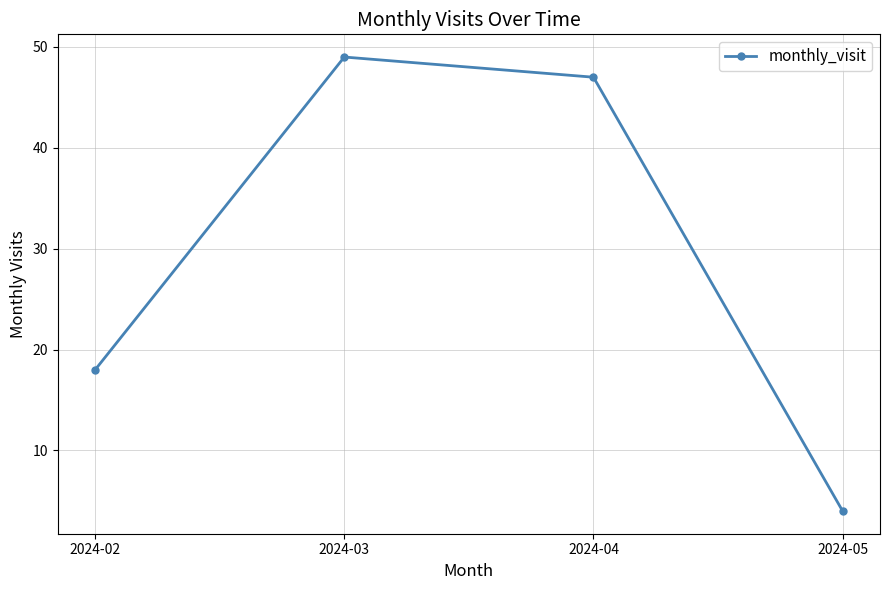

What is the ratio of the value at 2024-05 to the value at 2024-02?

0.2